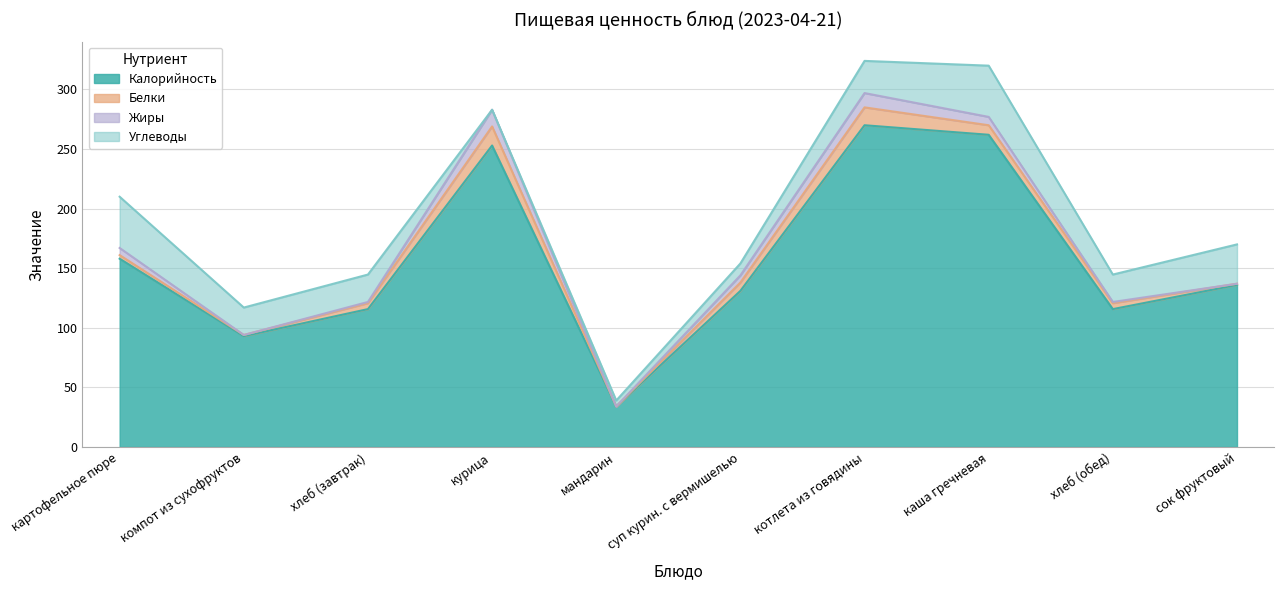

The Углеводы series shows 0.0 at курица. True or false?

True